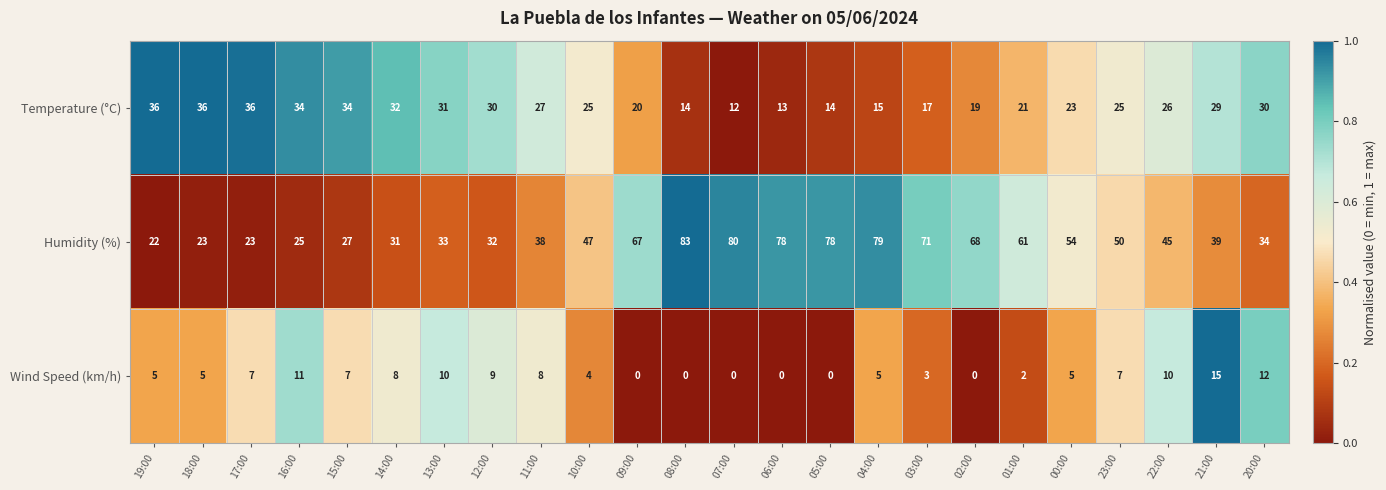

Which category has the highest value in the Wind Speed (km/h) series?

21:00